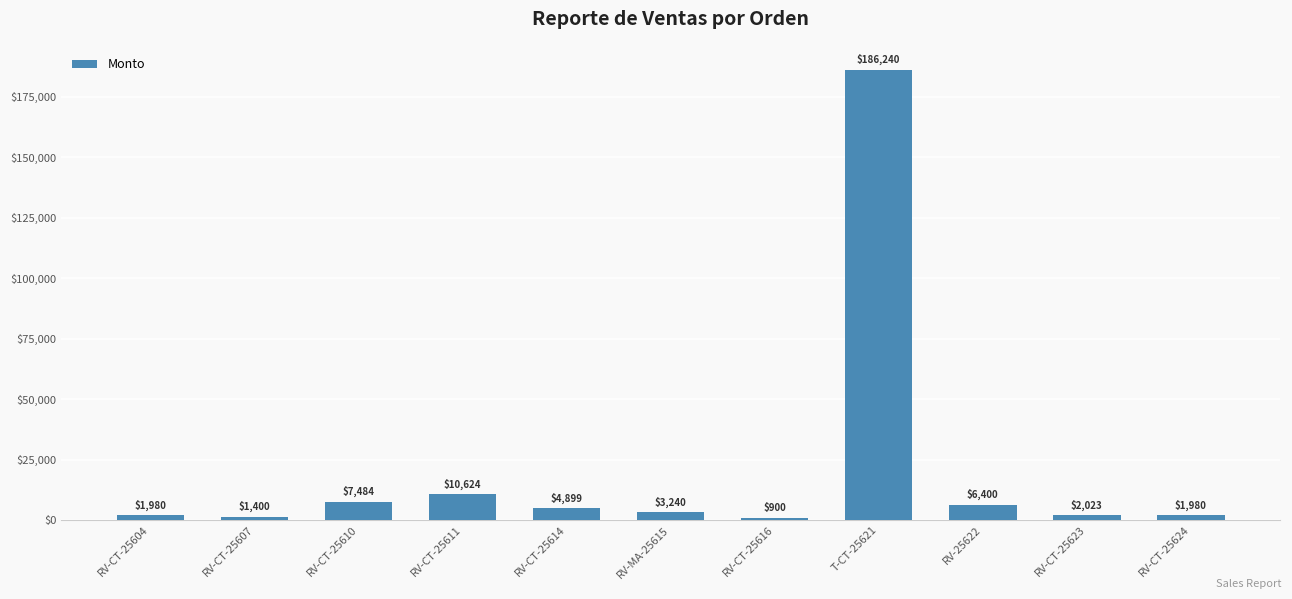

What is the ratio of the value at RV-CT-25607 to the value at RV-CT-25611?

0.1